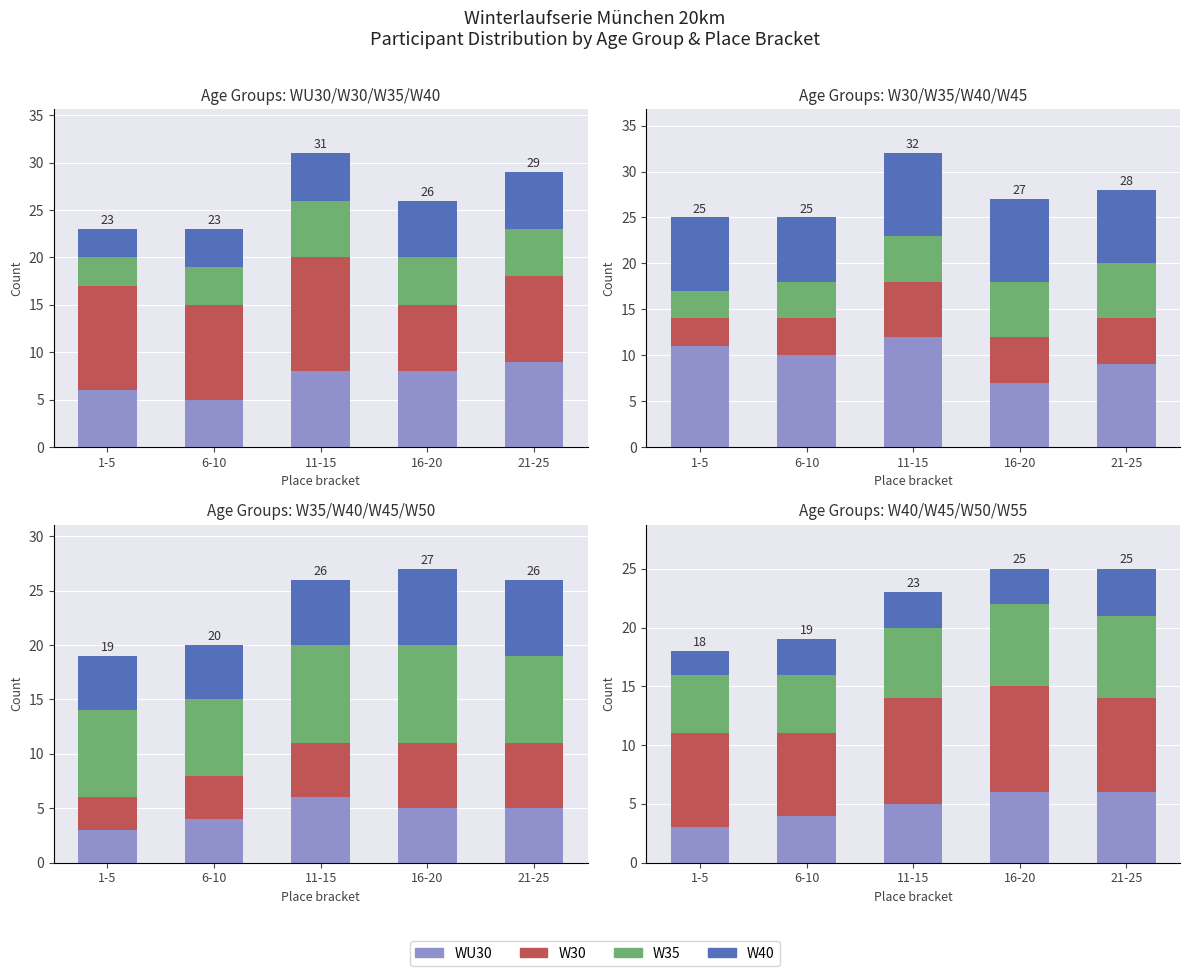

What is the total value across all series at W35?

39